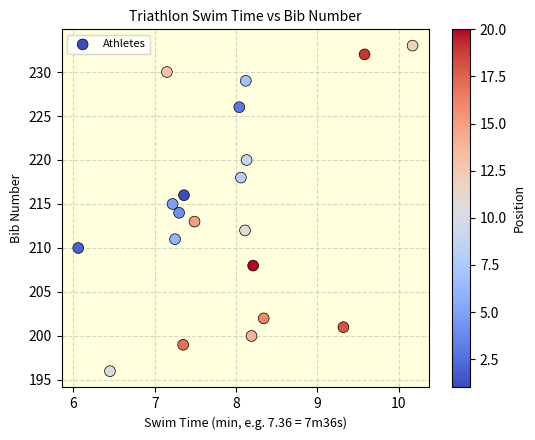

What is the range of Y values (max minus min)?

37